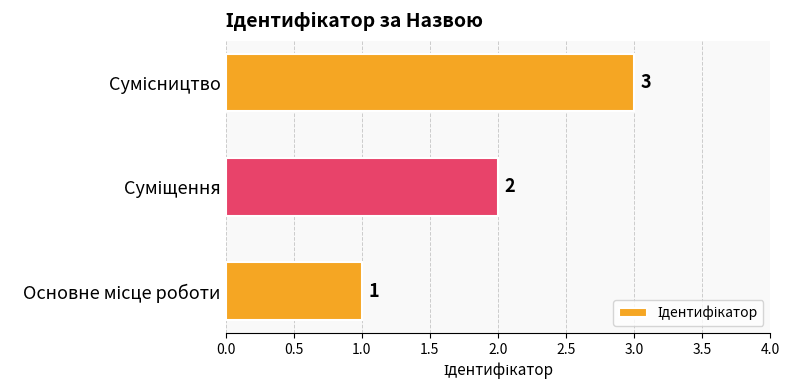

Count the values in the range 1 to 3.

3